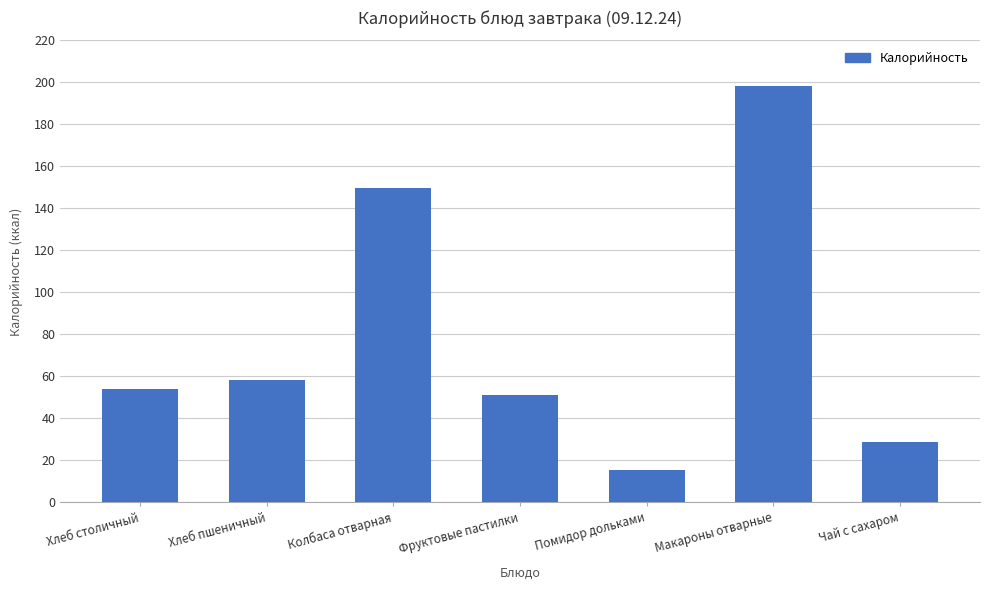

What is the change in value from Хлеб столичный to Хлеб пшеничный?

+4.0